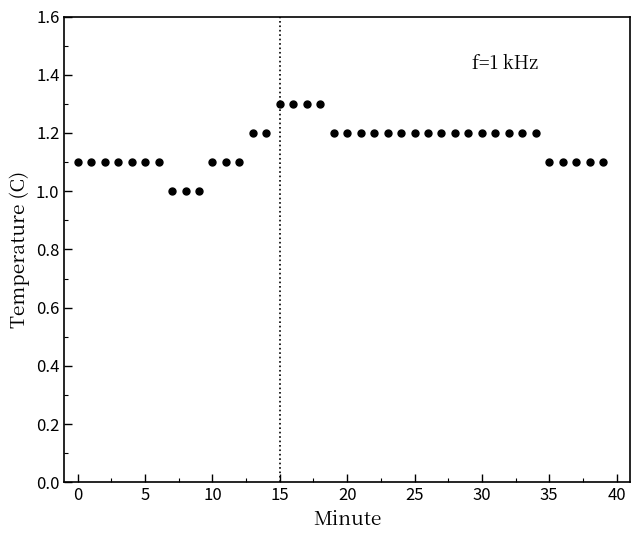

What is the value of the 2nd point from the left?

1.1